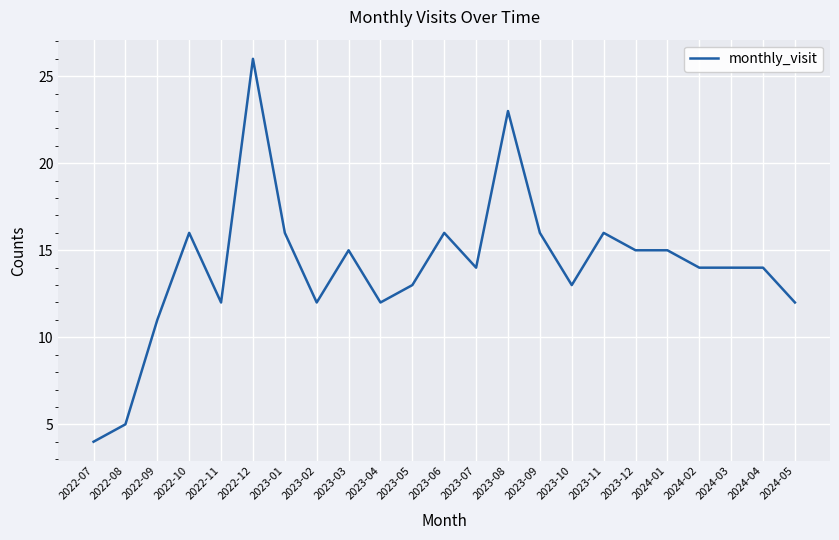

What position from the left is 2023-03?

9